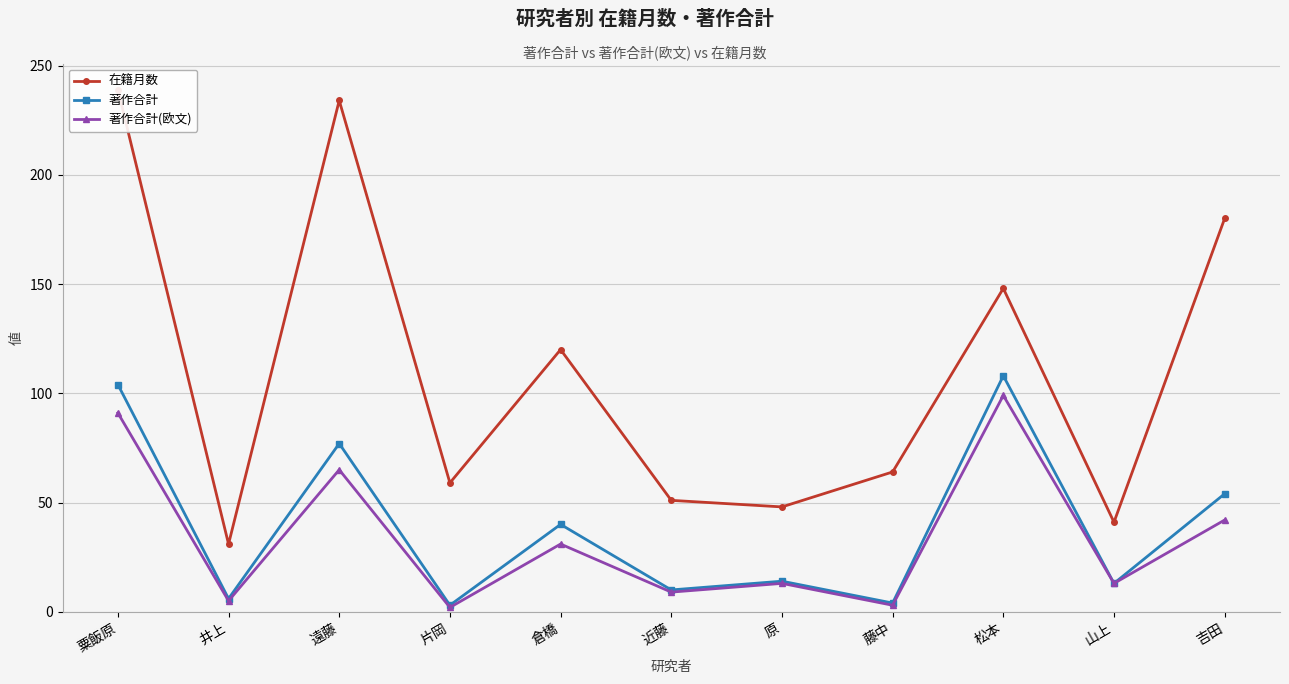

True or false: 在籍月数 and 著作合計(欧文) cross at least once.

False